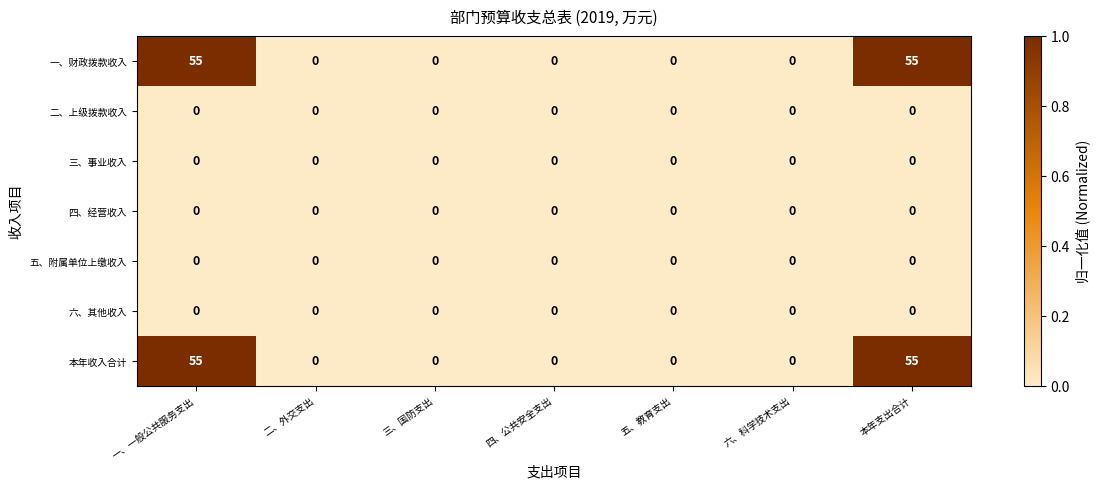

True or false: 三、事业收入 has a value of 0 at 三、国防支出.

True